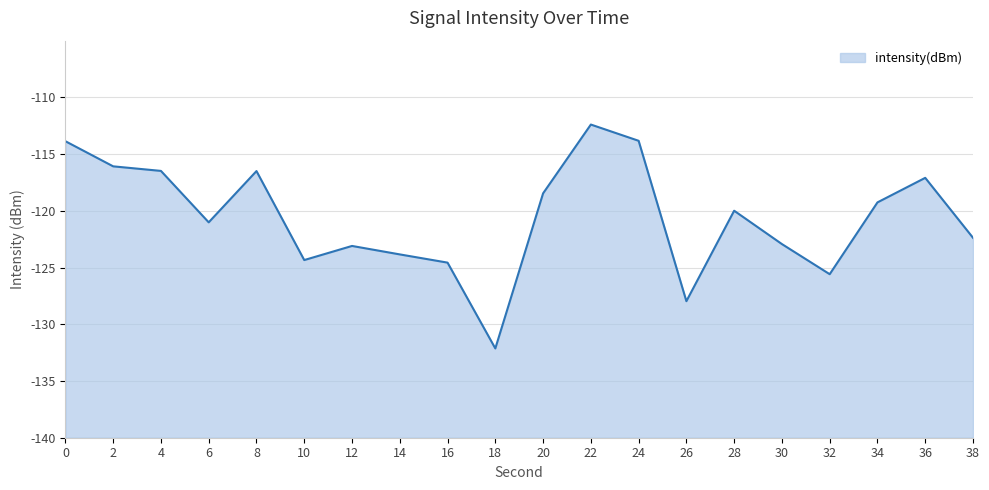

Is it true that the value at 0 is -113.9?

True